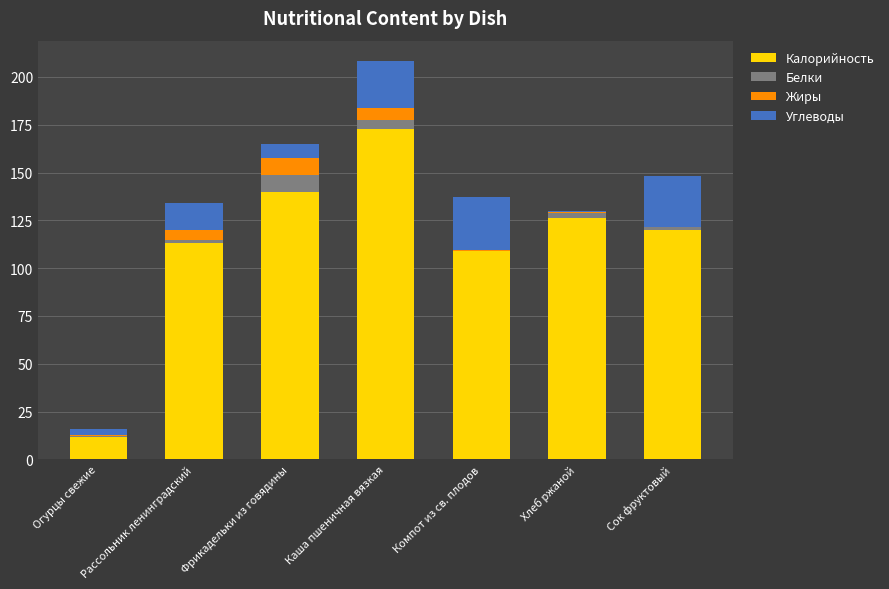

The value of Калорийность at Каша пшеничная вязкая is 172.9. True or false?

True